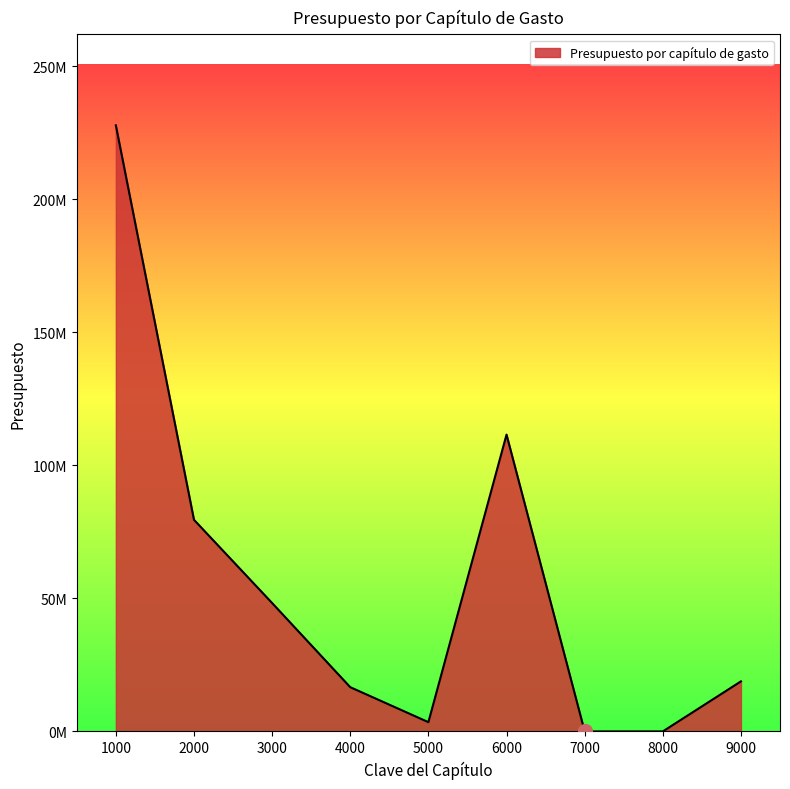

What is the value of the 1st point from the left?

227871029.8